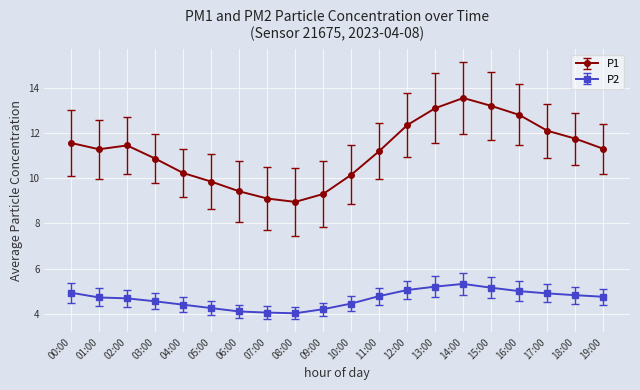

Is the value of P1 at 12:00 greater than the value of P2 at 08:00?

Yes